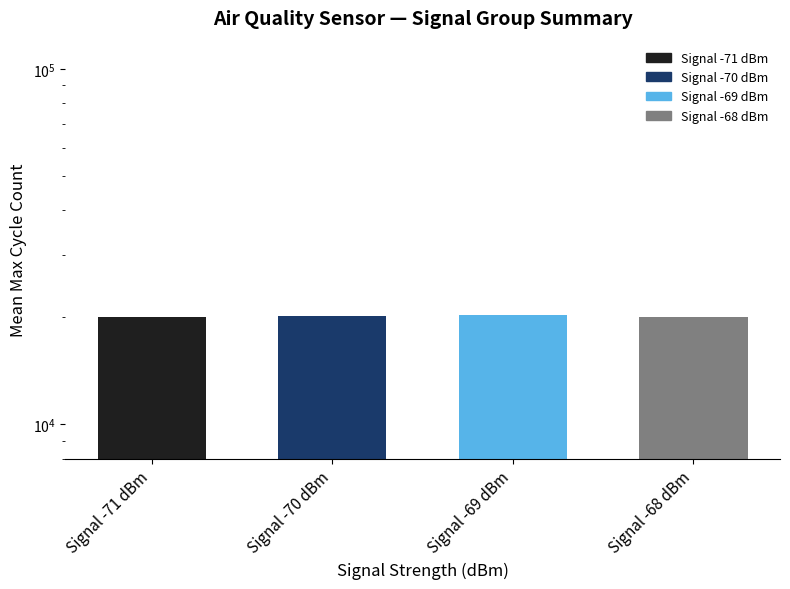

List the labels in order of value, largest first.

Signal -69 dBm, Signal -70 dBm, Signal -71 dBm, Signal -68 dBm